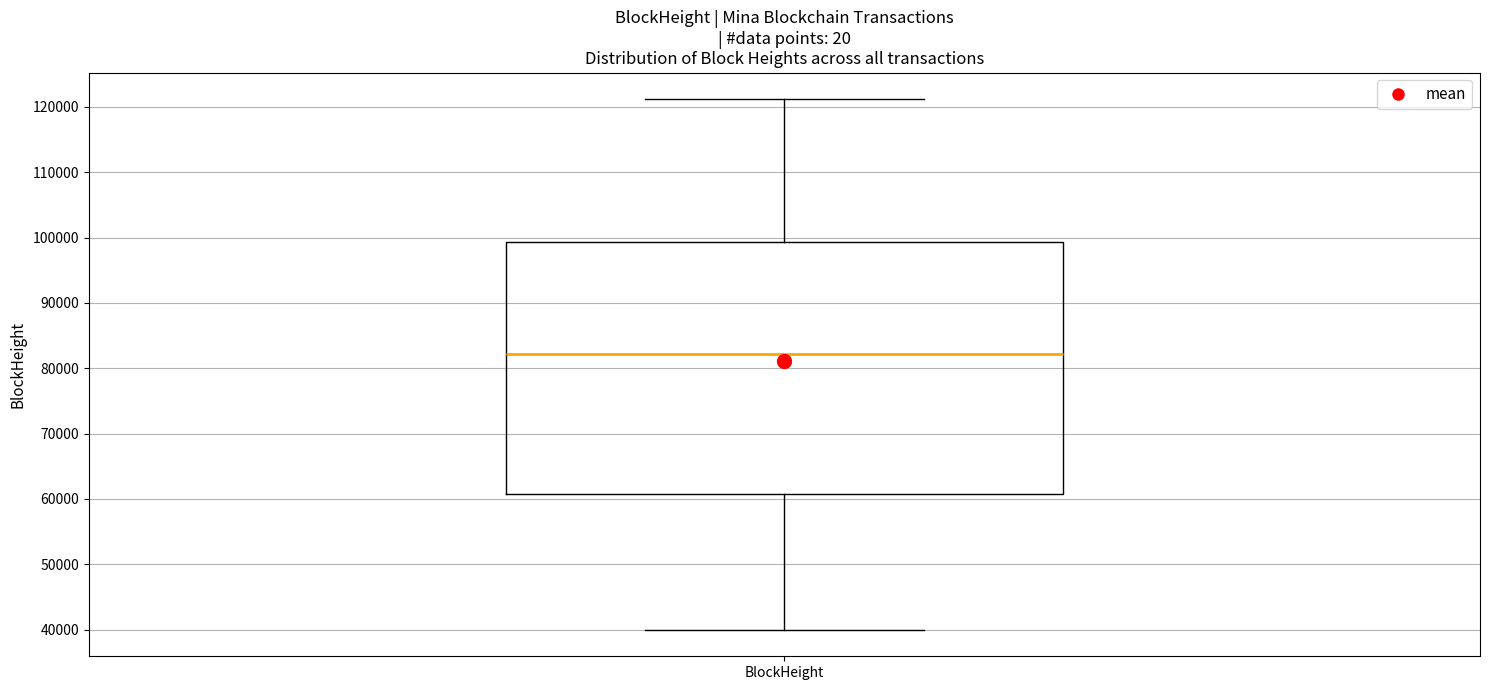

Read this box plot against the y-axis: the position of the median line, the range covered by the box, and the ends of both whiskers. The values are not printed on the chart, so give them approximately, as read against the axis.

median 82000, box 61000 to 99000, whiskers 40000 to 121000